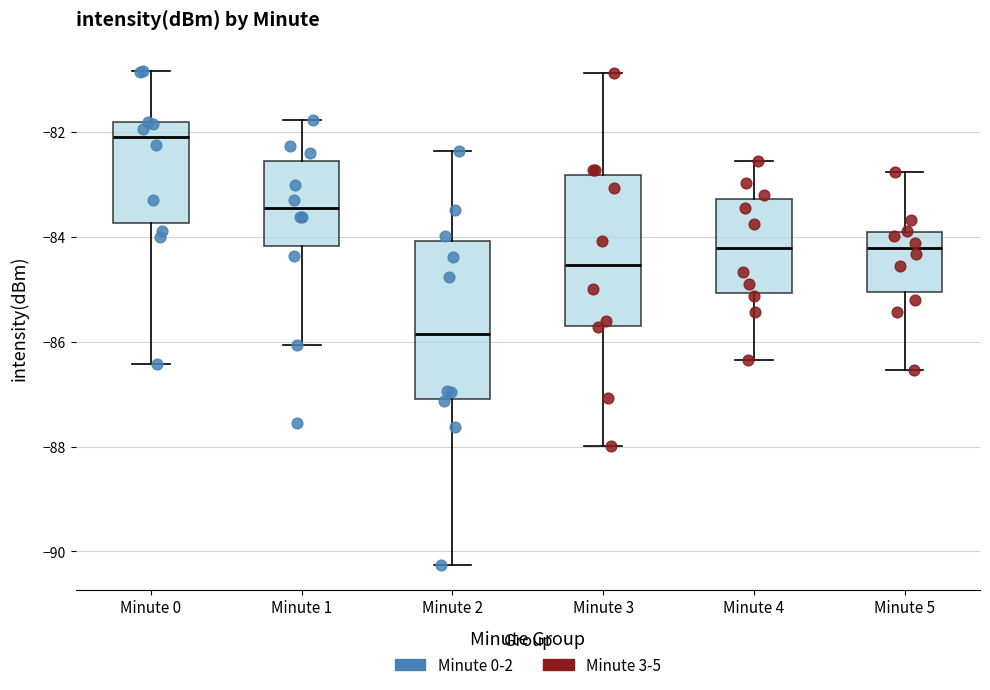

Reading left to right, transcribe this box plot: for each box, give where its median line is, the range the box spans, and where its two whiskers end, as read against the y-axis. The values are not printed on the chart, so give them approximately, as read against the axis.

Minute 0: median -82.0, box -83.8 to -81.8, whiskers -86.4 to -80.8
Minute 1: median -83.4, box -84.2 to -82.6, whiskers -86.0 to -81.8
Minute 2: median -85.8, box -87.0 to -84.0, whiskers -90.2 to -82.4
Minute 3: median -84.6, box -85.6 to -82.8, whiskers -88.0 to -80.8
Minute 4: median -84.2, box -85.0 to -83.2, whiskers -86.4 to -82.6
Minute 5: median -84.2, box -85.0 to -84.0, whiskers -86.6 to -82.8